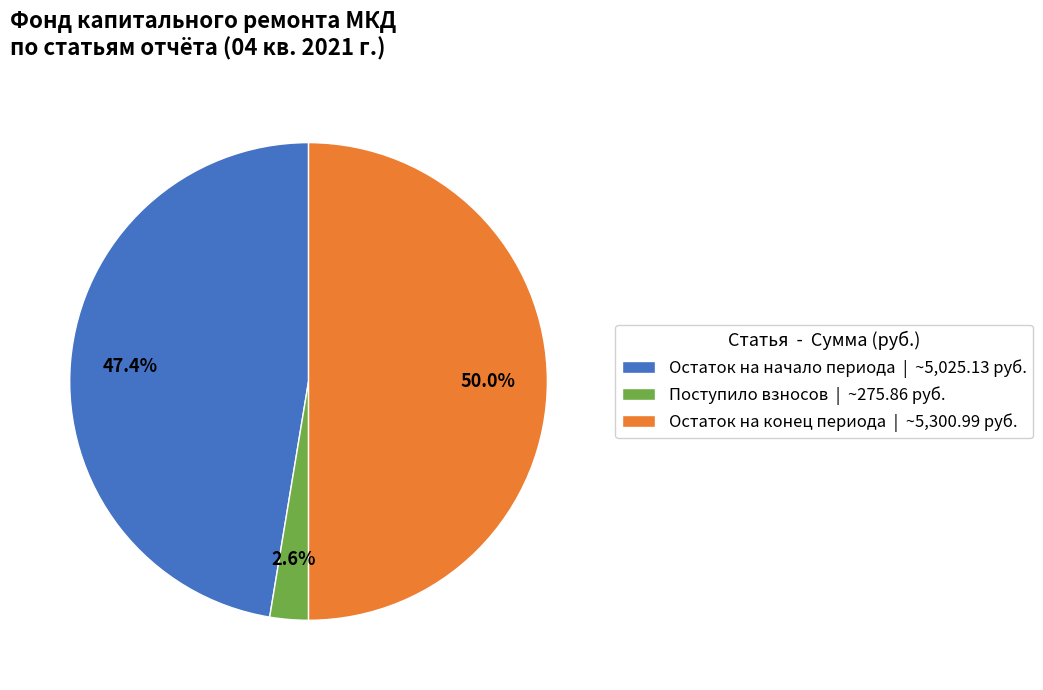

Which has a higher value, Поступило взносов | ~275.86 руб. or Остаток на начало периода | ~5,025.13 руб.?

Остаток на начало периода | ~5,025.13 руб.